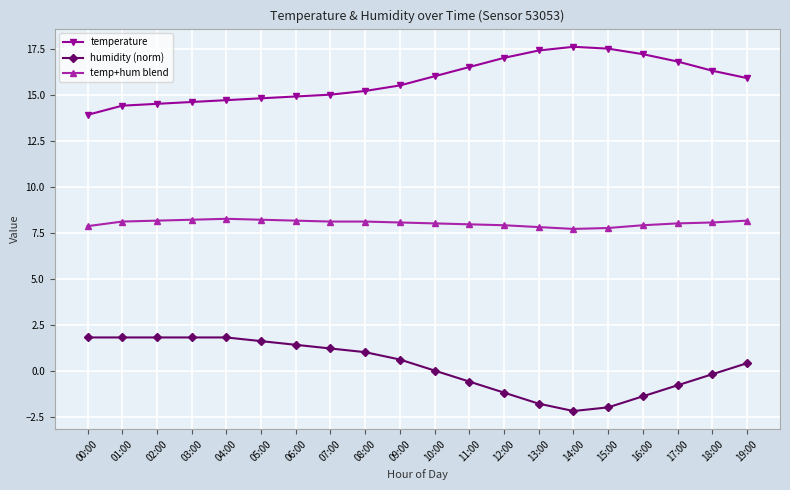

The temperature series shows 16.5 at 11:00. True or false?

True